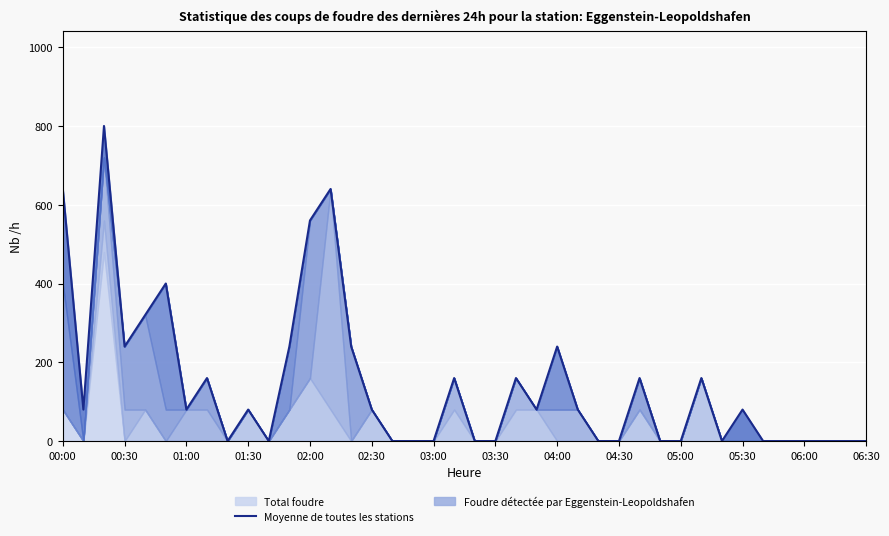

How many values exceed 80?

15